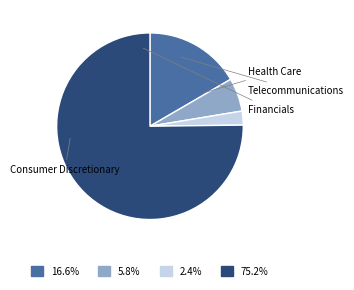

Does Consumer Discretionary account for over 50% of the chart?

Yes